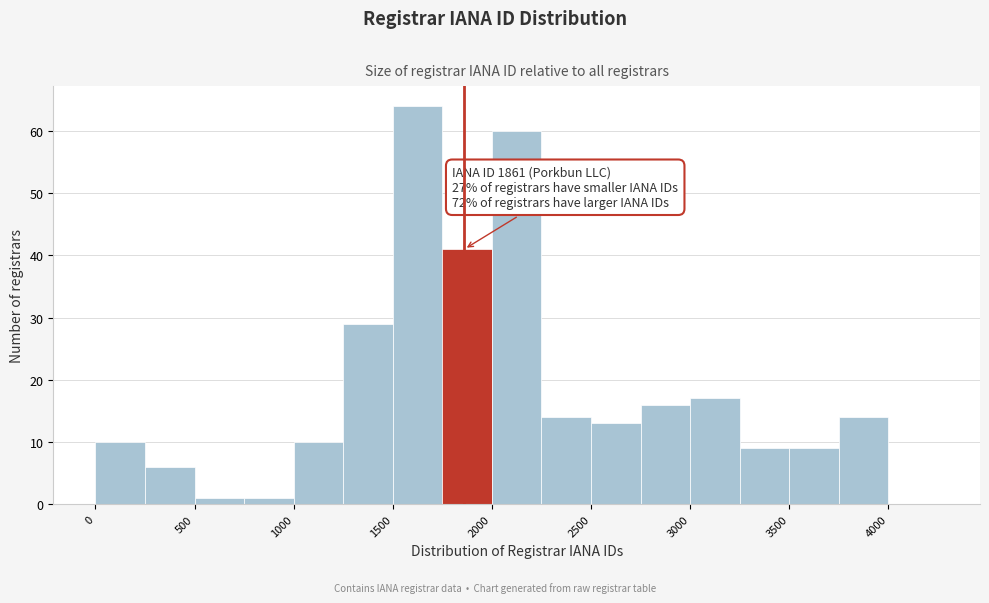

Which range on the x-axis has the tallest bar?

1500 to 1750